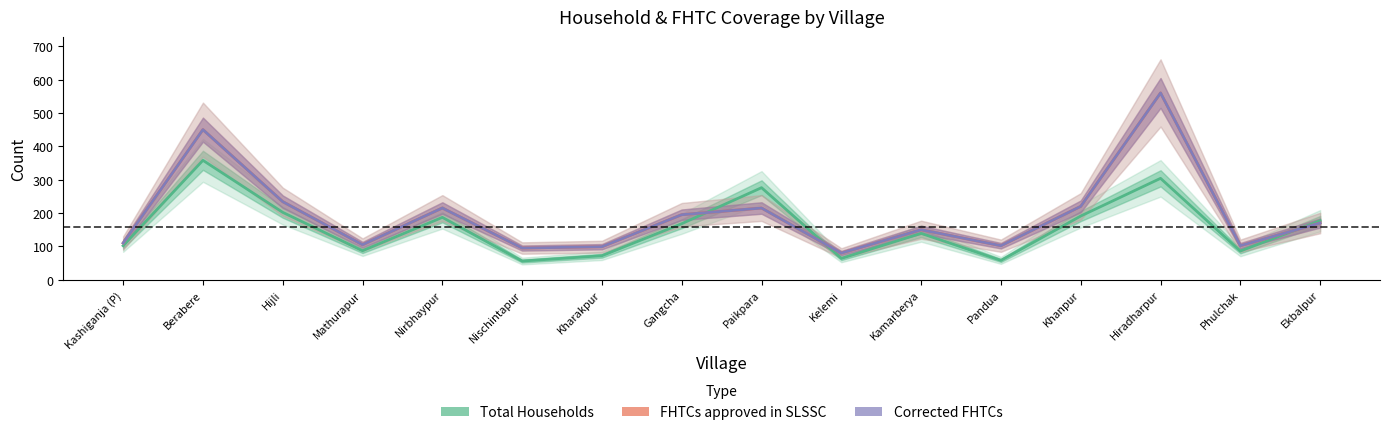

What is the total value across all series at Pandua?

262